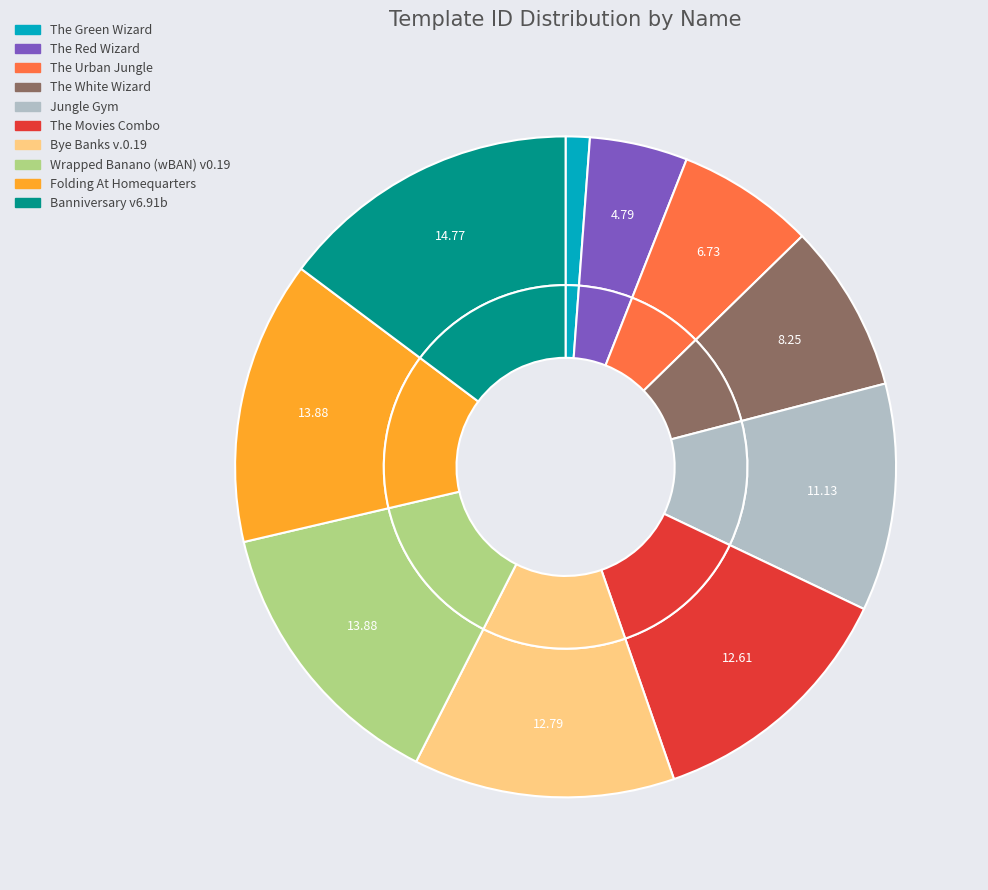

The Banniversary v6.91b slice represents 15% of the pie. True or false?

True